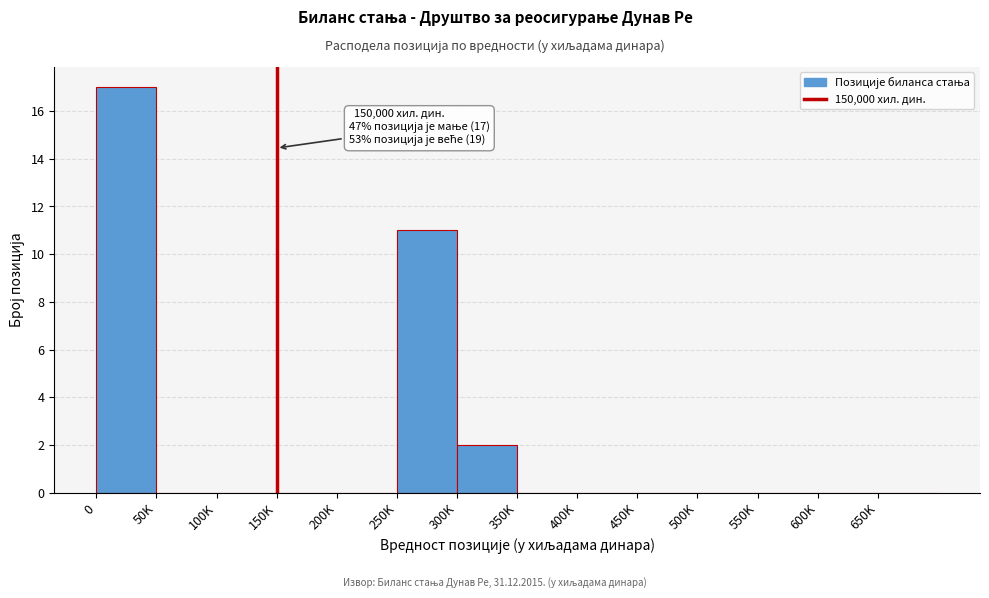

Reading left to right, what are all the values shown in this chart?

0=17	50K=0	100K=0	150K=0	200K=0	250K=11	300K=2	350K=0	400K=0	450K=0	500K=0	550K=0	600K=0	650K=0